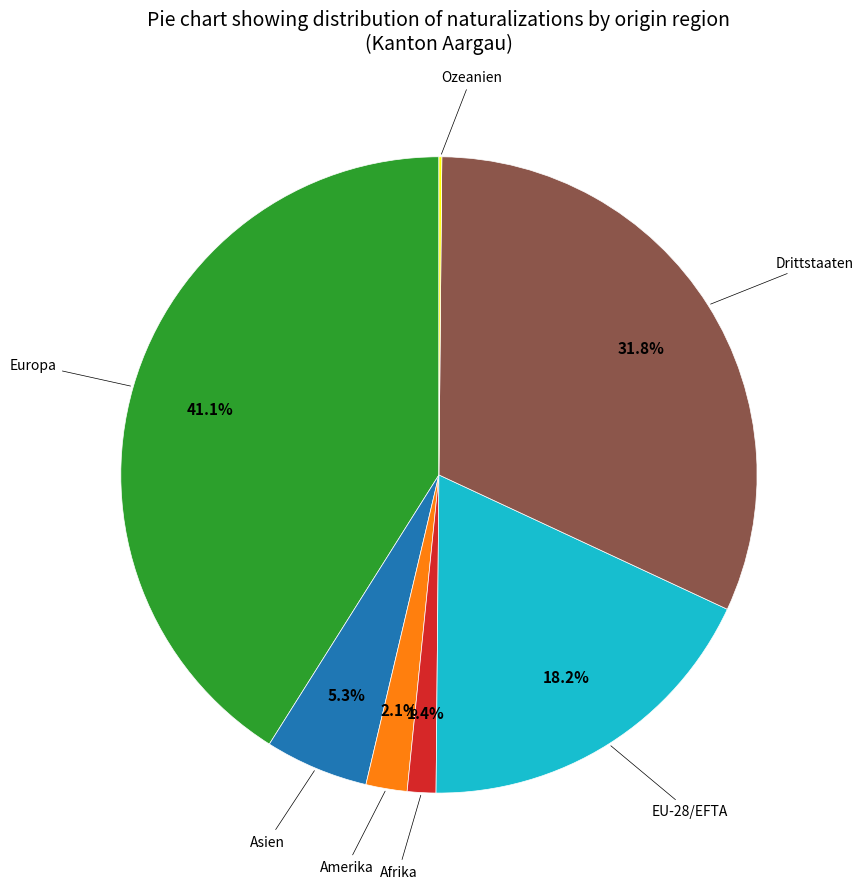

Is there any slice that represents more than half of the pie?

No